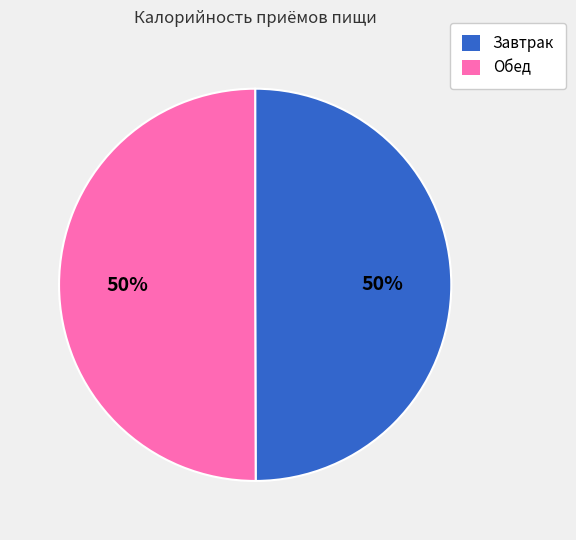

Combined, do Обед and Завтрак account for over 50%?

Yes